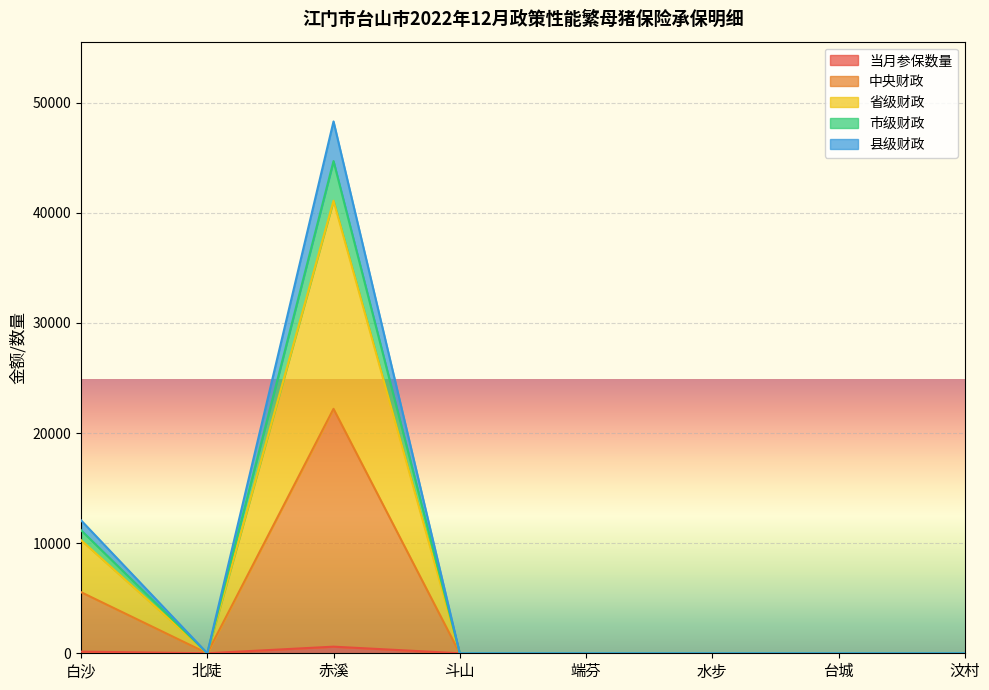

True or false: 当月参保数量 and 中央财政 cross at least once.

False